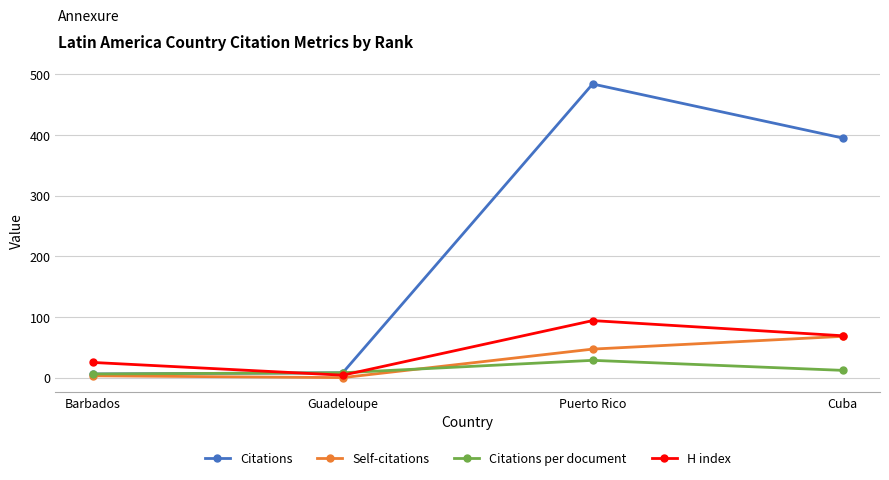

Is it true that Self-citations equals 26.2 at Cuba?

False